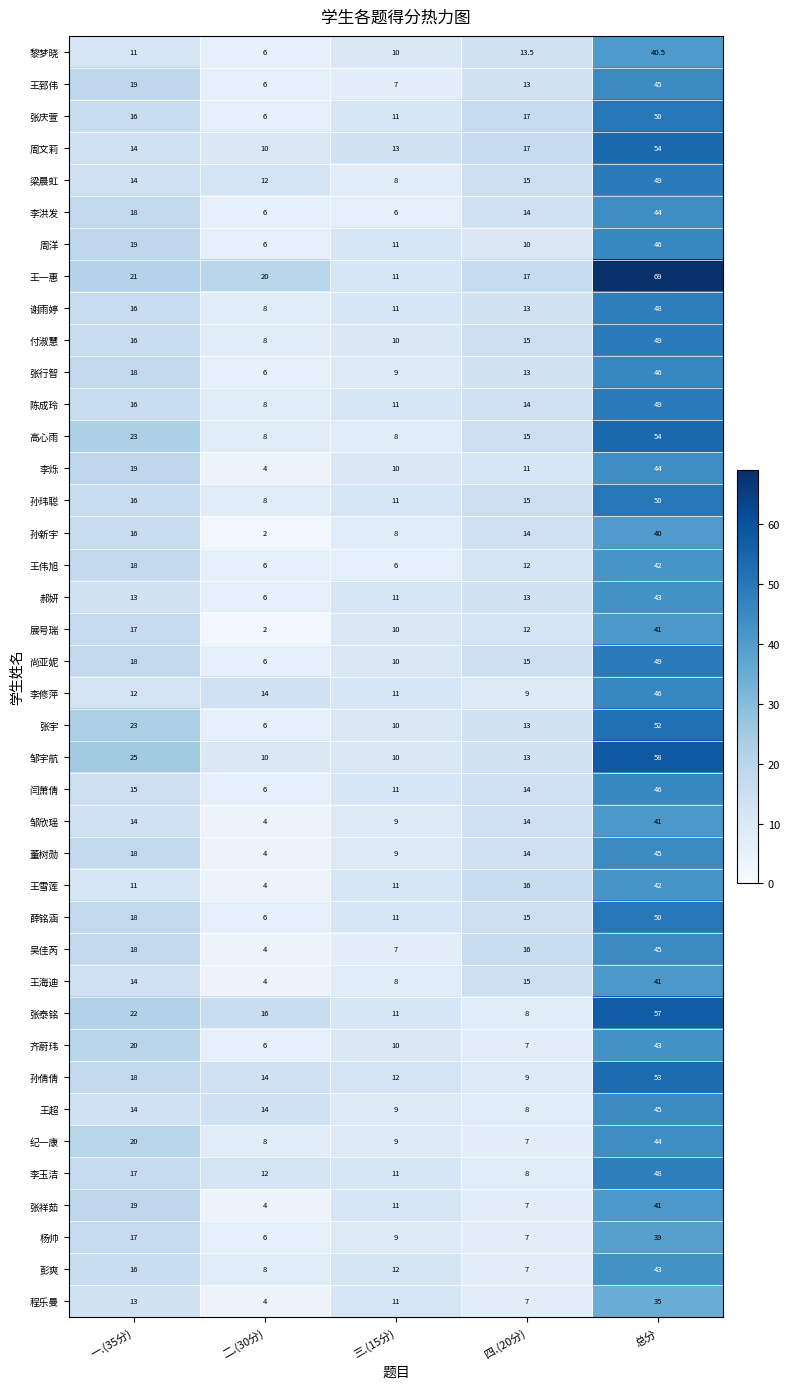

What is the difference between the highest and lowest values at 总分?

34.0